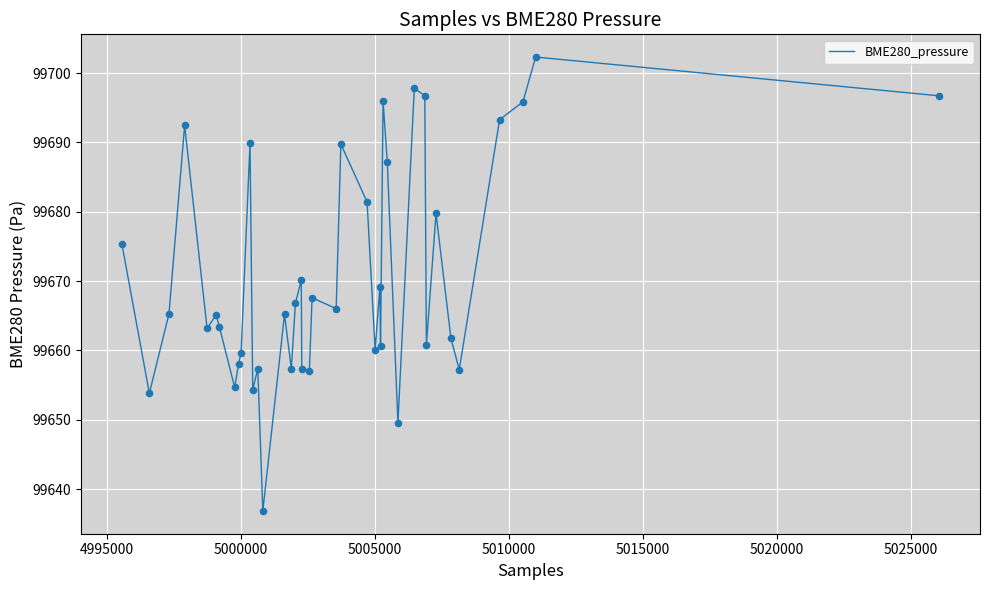

What is the smallest value displayed?

99636.8